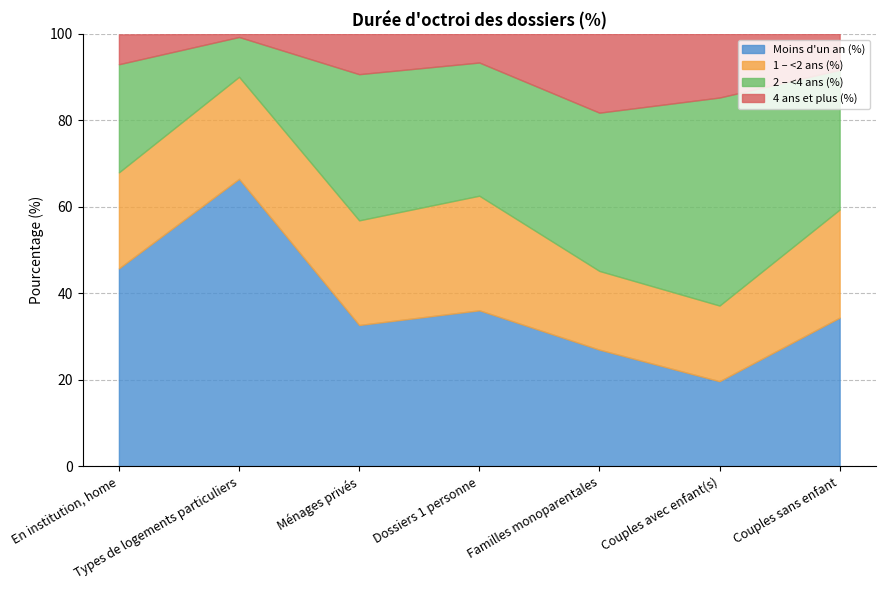

Which series has the widest spread of values?

Moins d'un an (%)